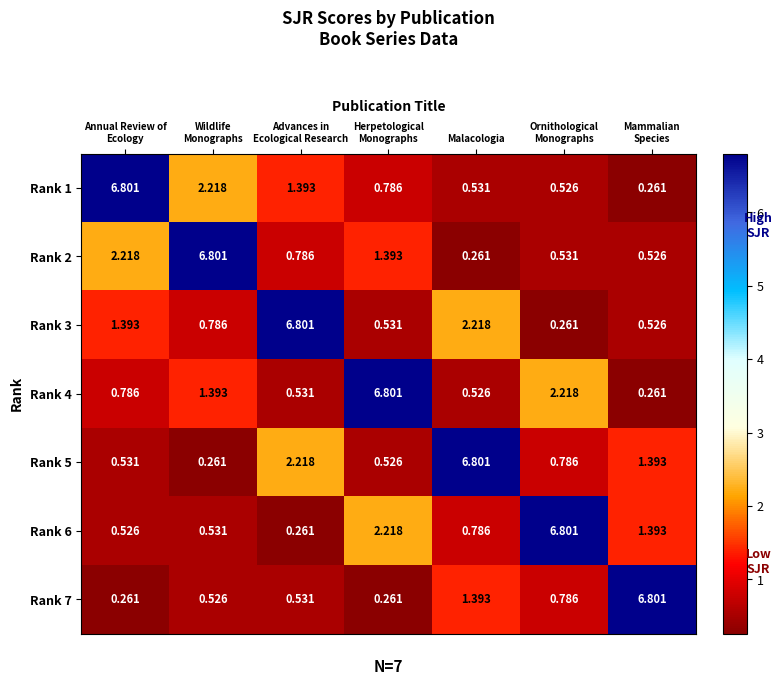

Is the value of Rank 6 at Malacologia greater than the value of Rank 4 at Malacologia?

Yes